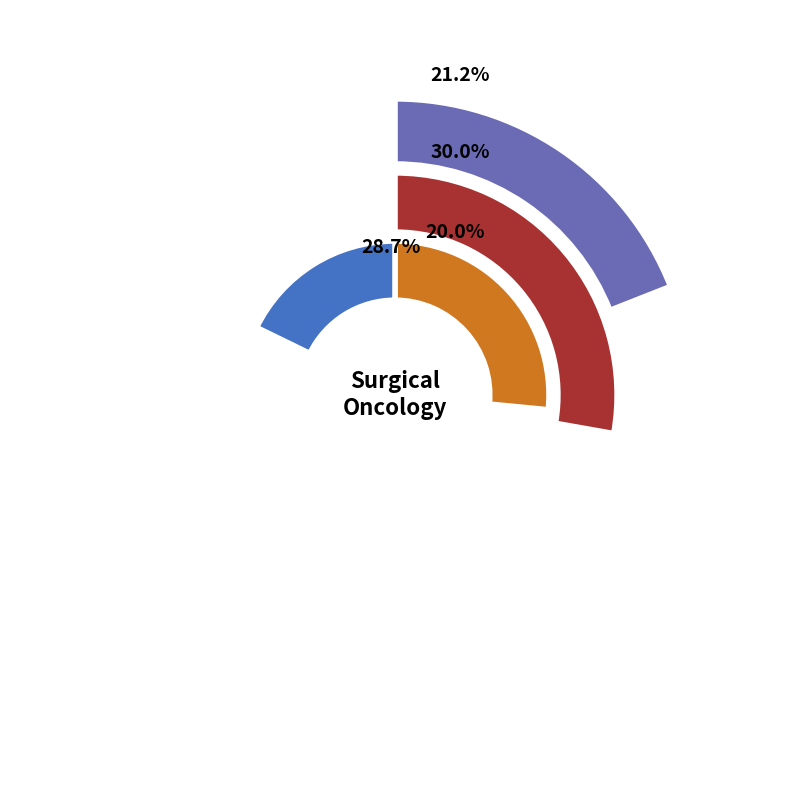

To the nearest percent, what is the difference between the Colo-pancreaticoduodenectomy for locally and Optimizing tumor-associated antigen-stimulated slice percentages?

10%